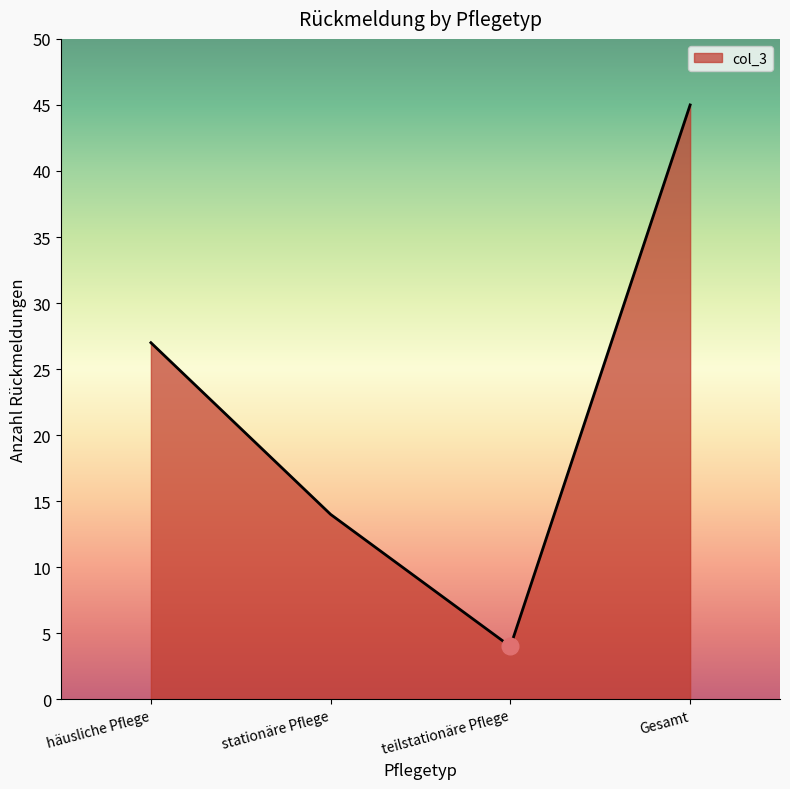

How many distinct data groups are displayed?

1